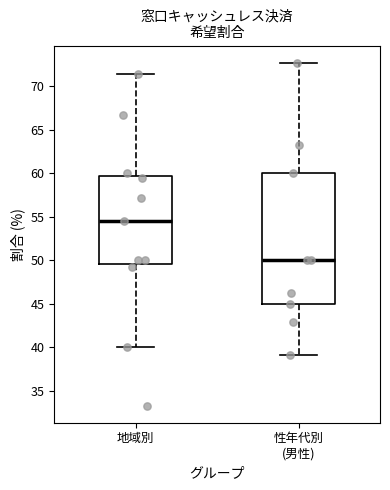

Which box's median line is the highest?

地域別